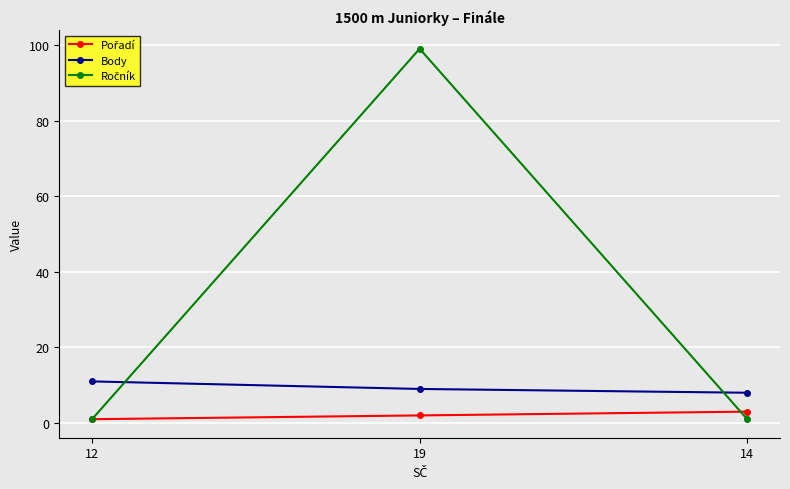

At which category does the chart reach its peak across all series?

19